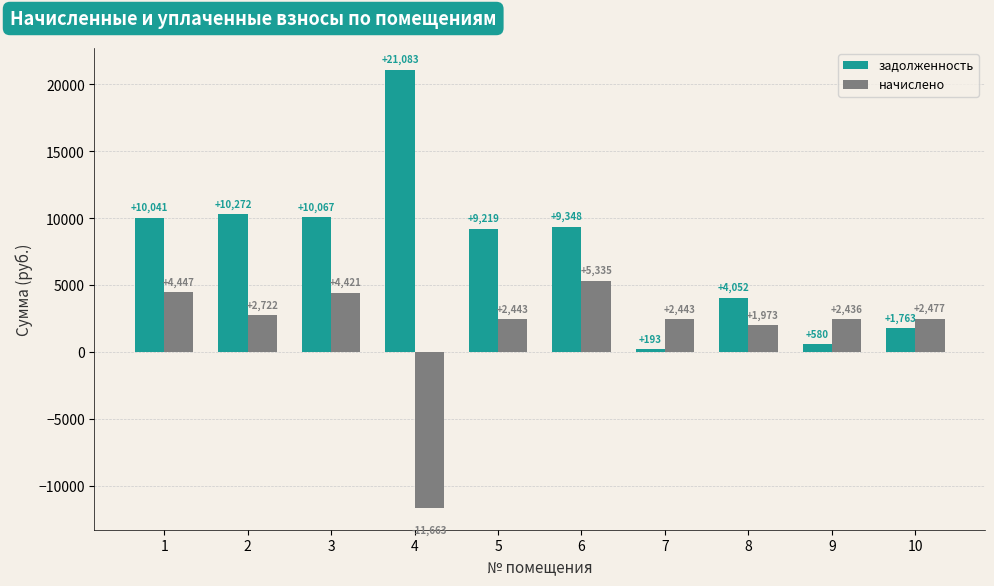

List the series in order of their peak value, lowest first.

начислено, задолженность